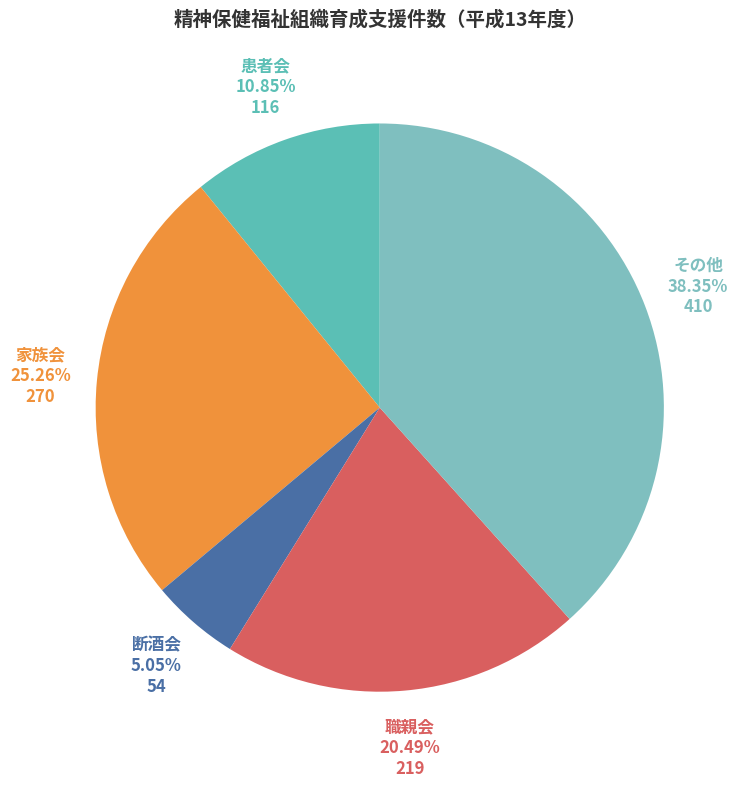

Which slice is the smallest?

断酒会